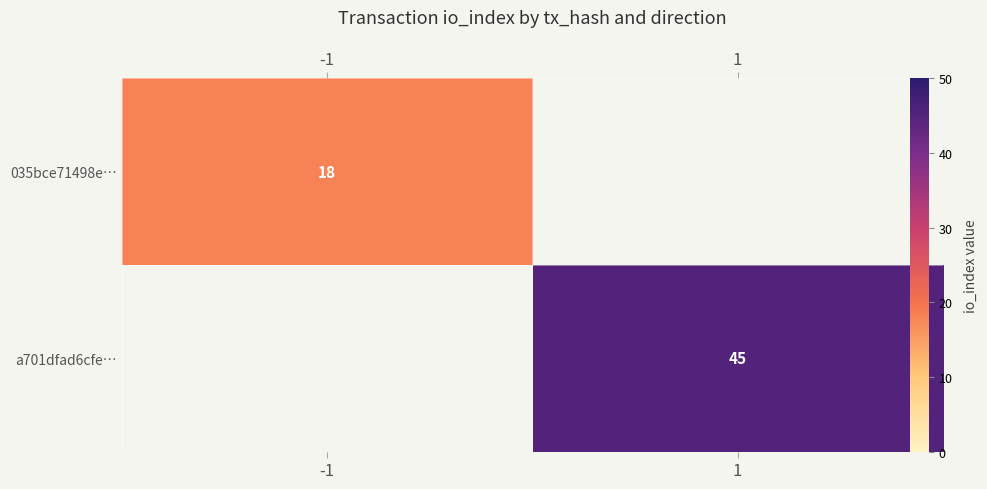

Which category has the lowest value in the 035bce71498e… series?

-1